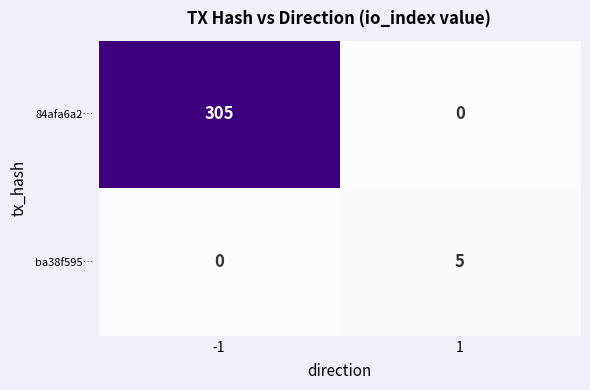

What is the spread (max minus min) of values at -1?

305